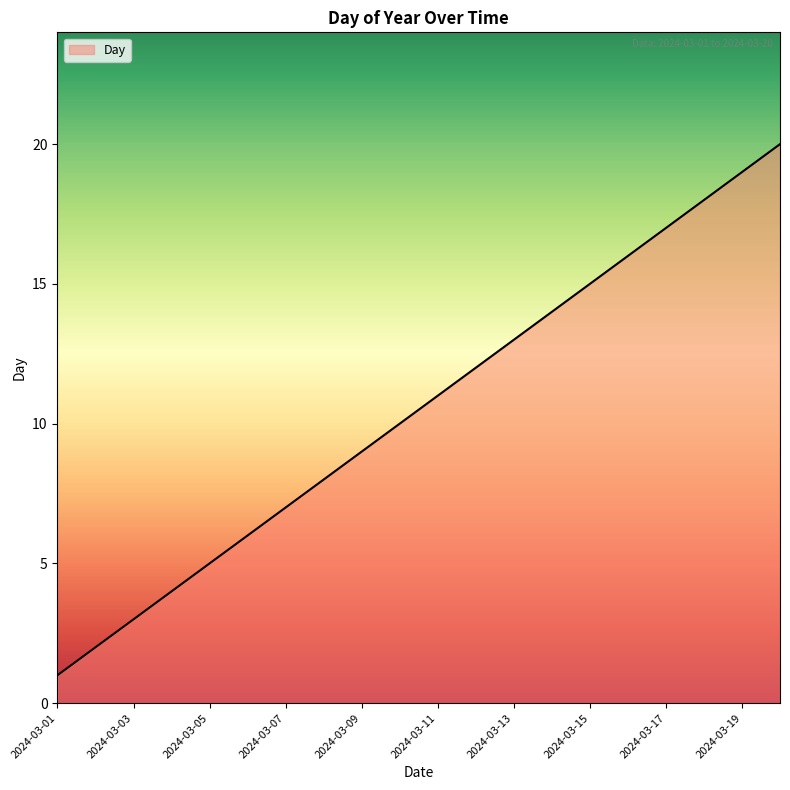

What is the maximum value shown in the chart?

20